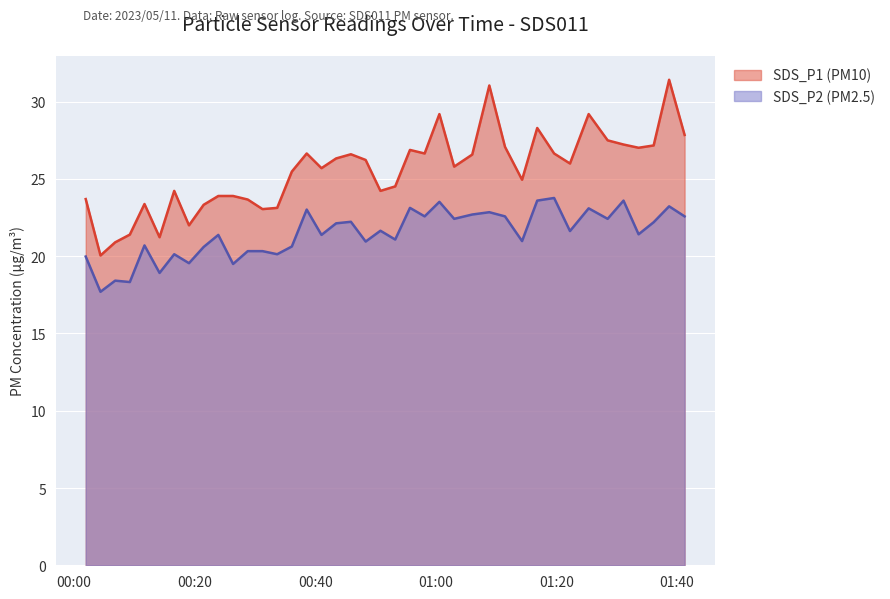

What is the label of the 38th point from the right?

2023/05/11 00:06:48